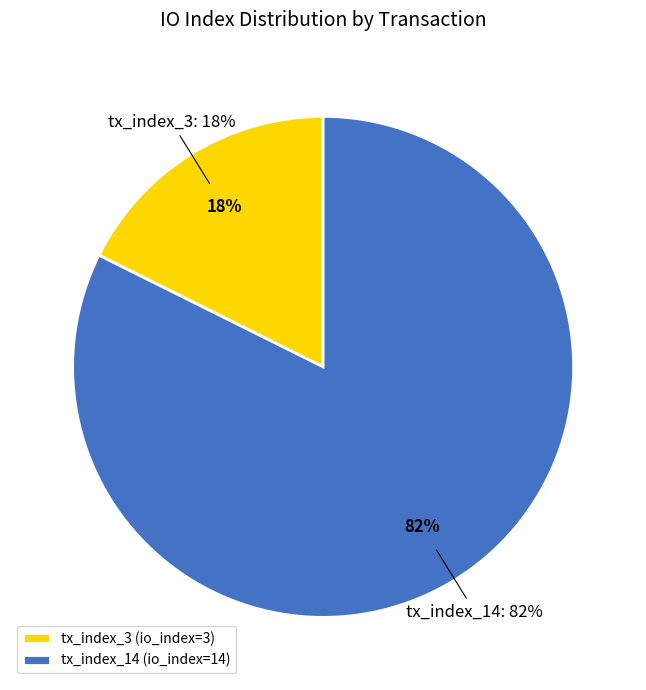

Which slice is the smallest?

tx_index_3